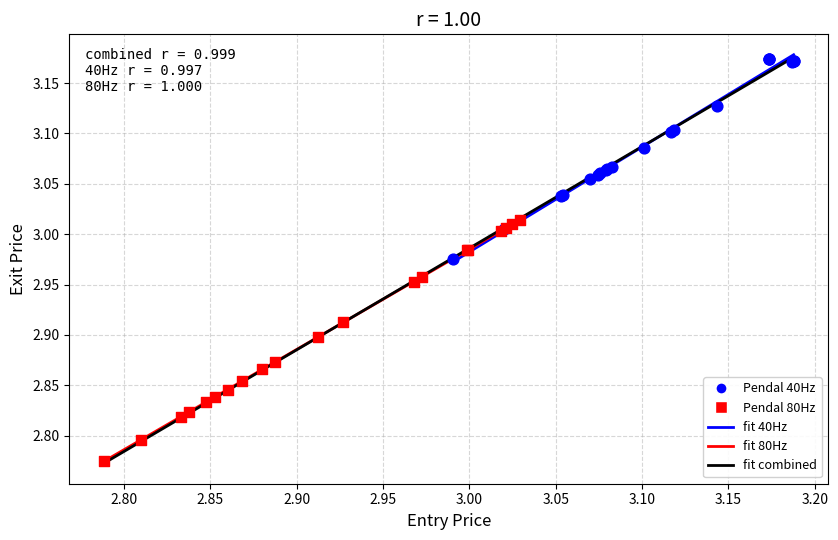

Which series contains the lowest Y value?

Pendal 80Hz